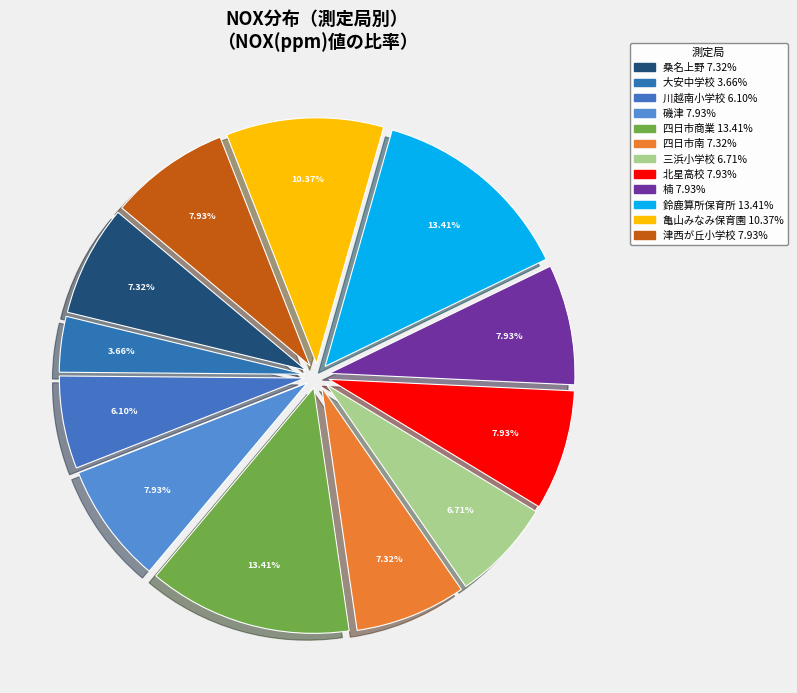

How many slices are in this pie chart?

12